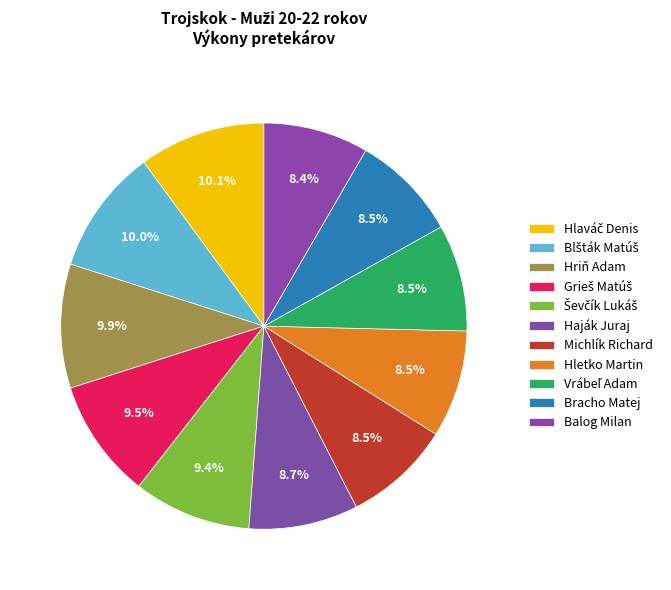

Approximately how many times larger is the value at Hriň Adam compared to Grieš Matúš?

1.0